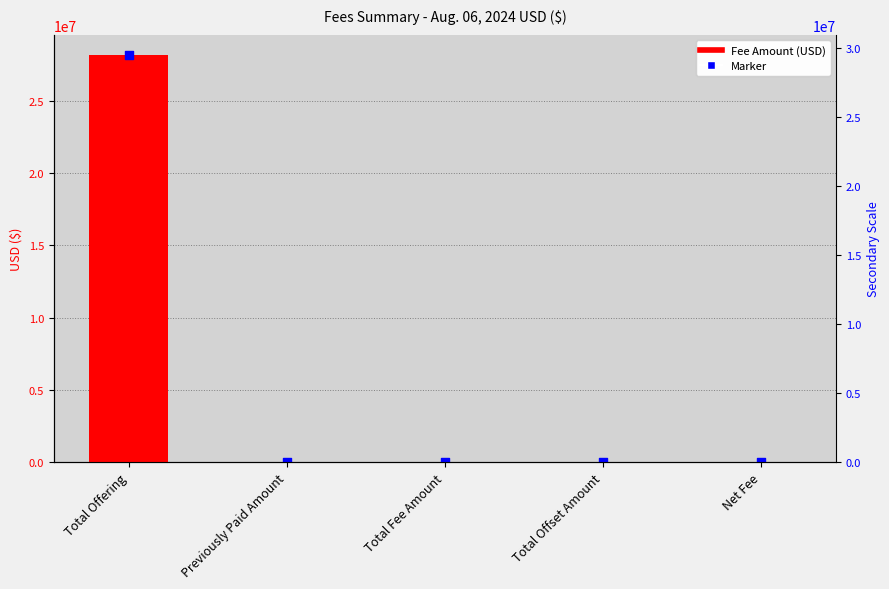

Which series contains the highest Y value?

Fee Amount (USD)